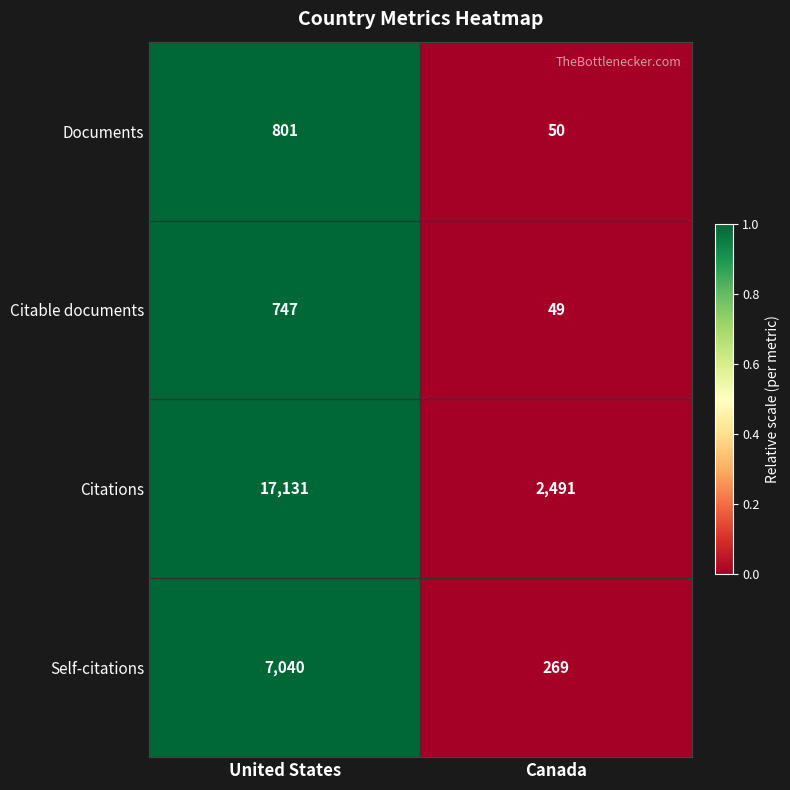

The value of Citations at Canada is 2491. True or false?

True